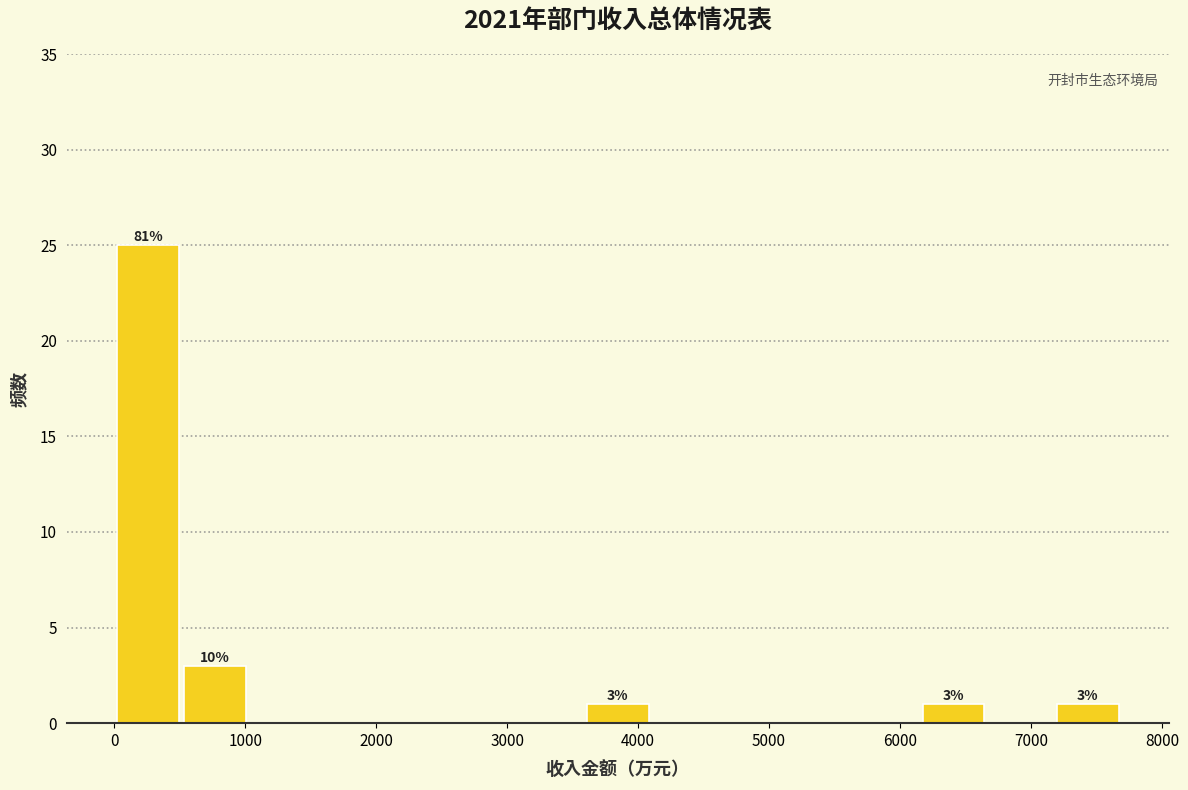

Over which range of the x-axis is the bar tallest?

0 to 500